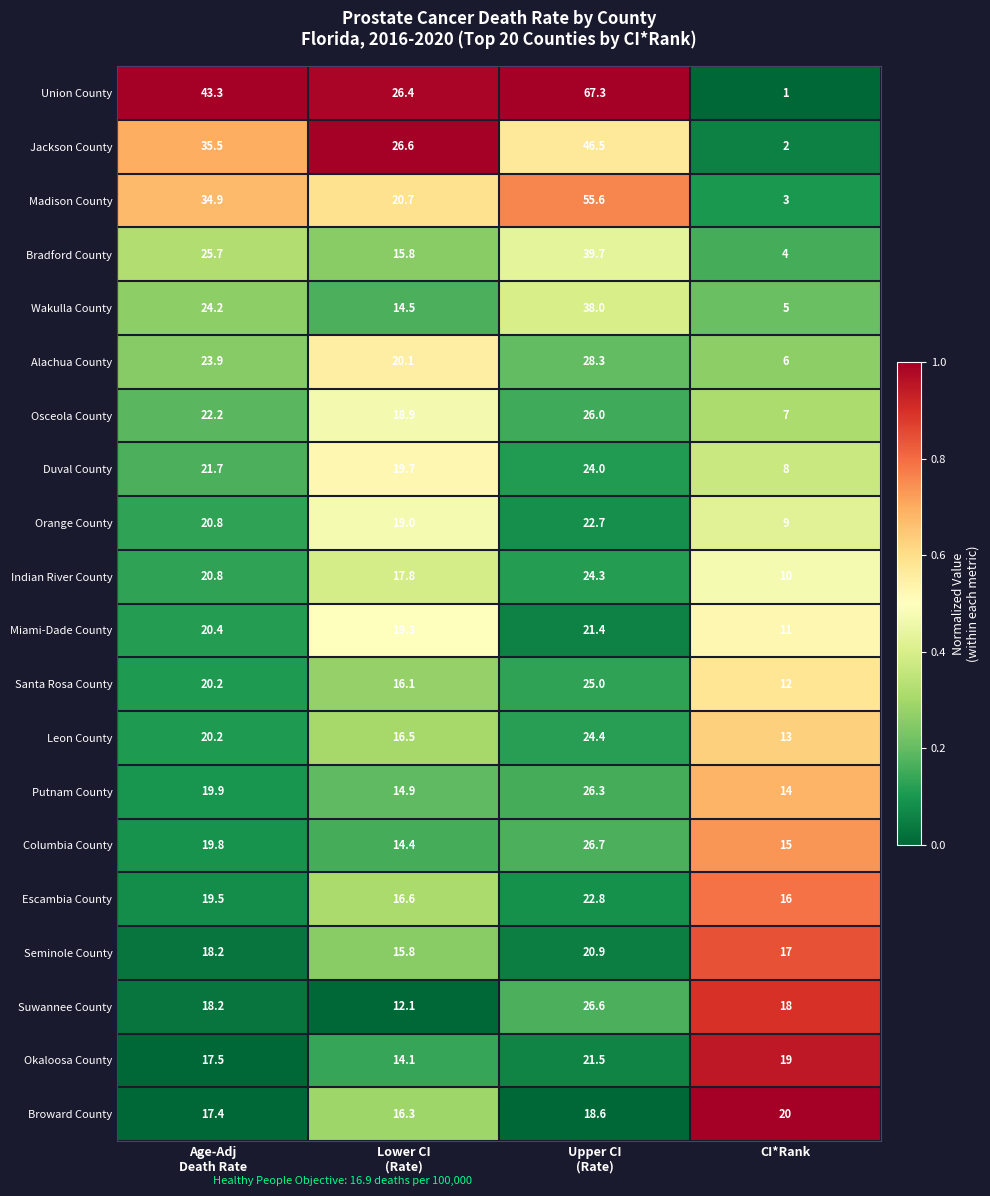

The value of Broward County at CI*Rank is 20.0. True or false?

True